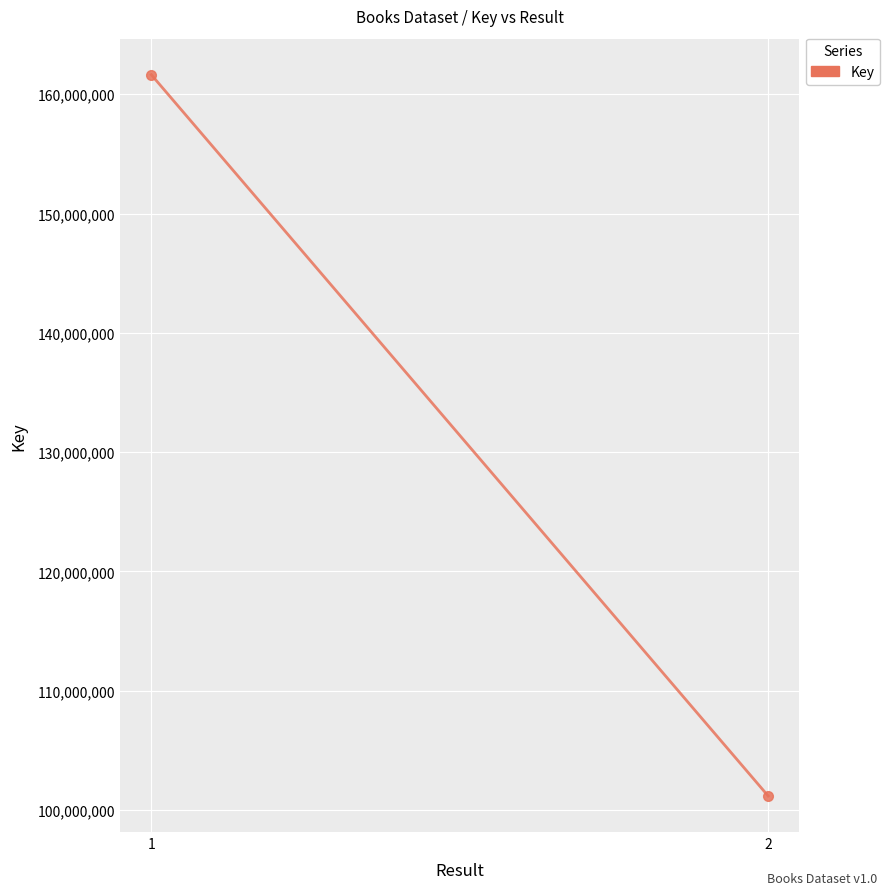

Is it true that the value at 1 is 161637450?

True